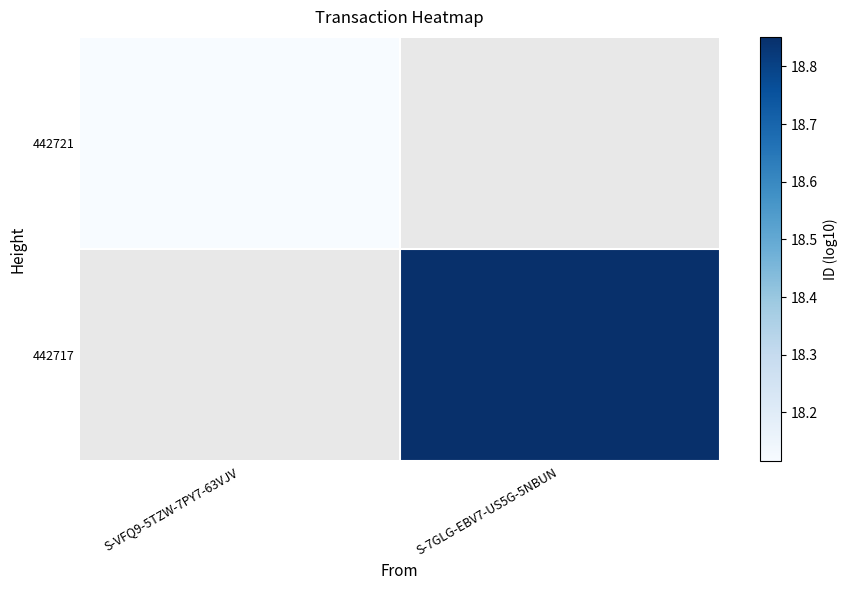

Rank the series at S-VFQ9-5TZW-7PY7-63VJV from lowest to highest value.

442717, 442721